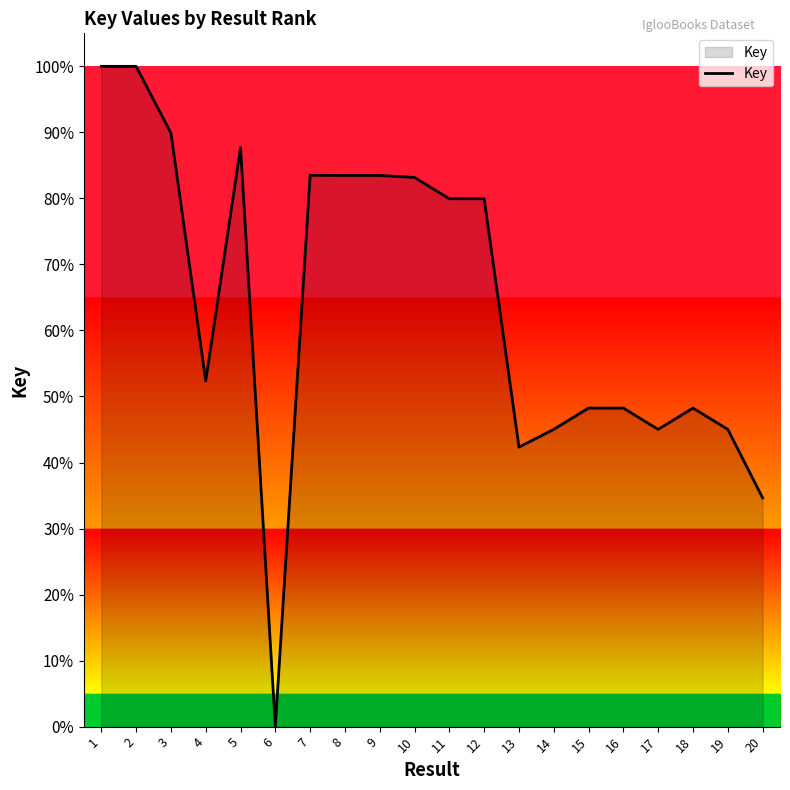

What is the greatest value displayed?

100.0